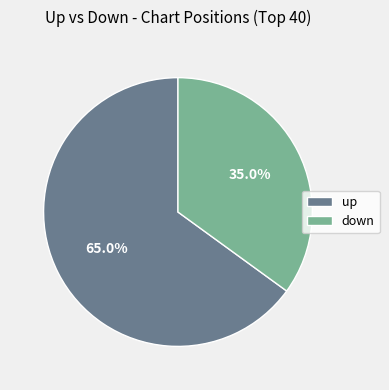

Which slice is the smallest?

down